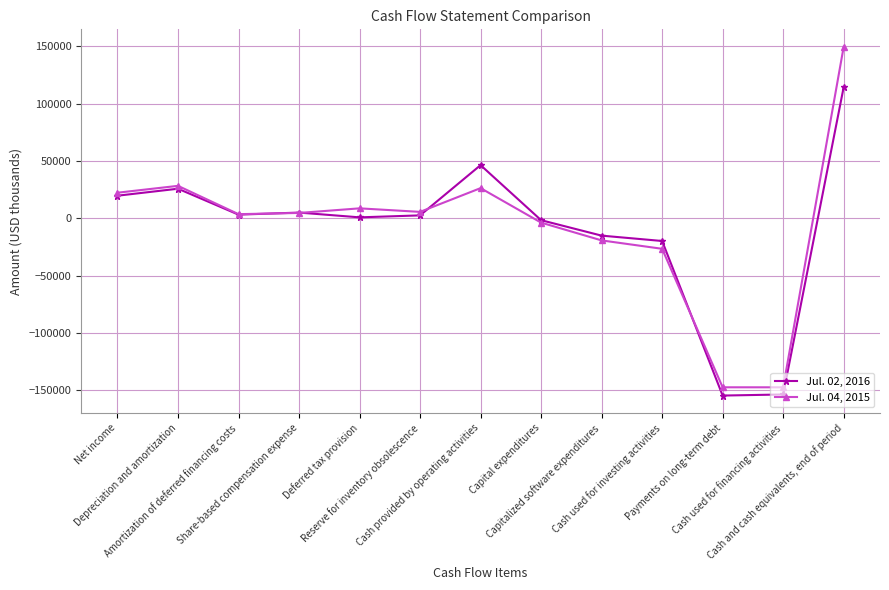

What is the label of the 4th point from the right?

Cash used for investing activities